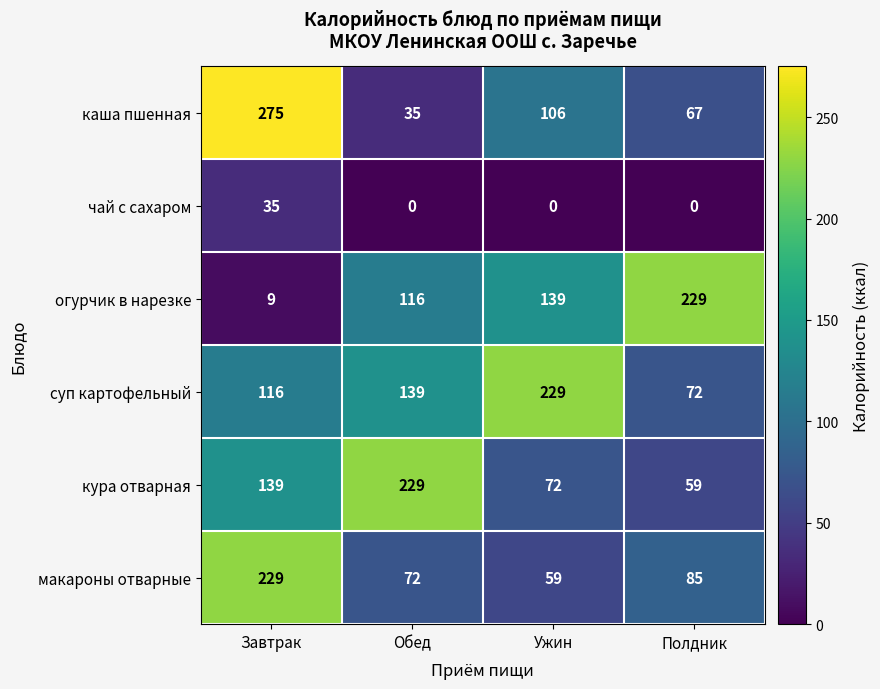

The value of кура отварная at Полдник is 59. True or false?

True